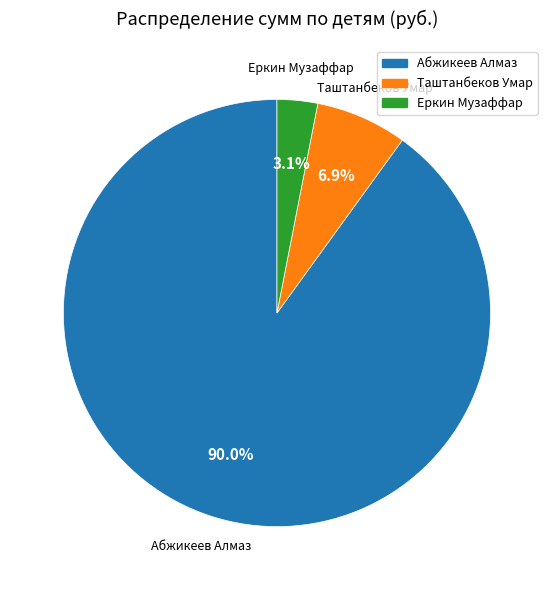

Which slice is the largest?

Абжикеев Алмаз